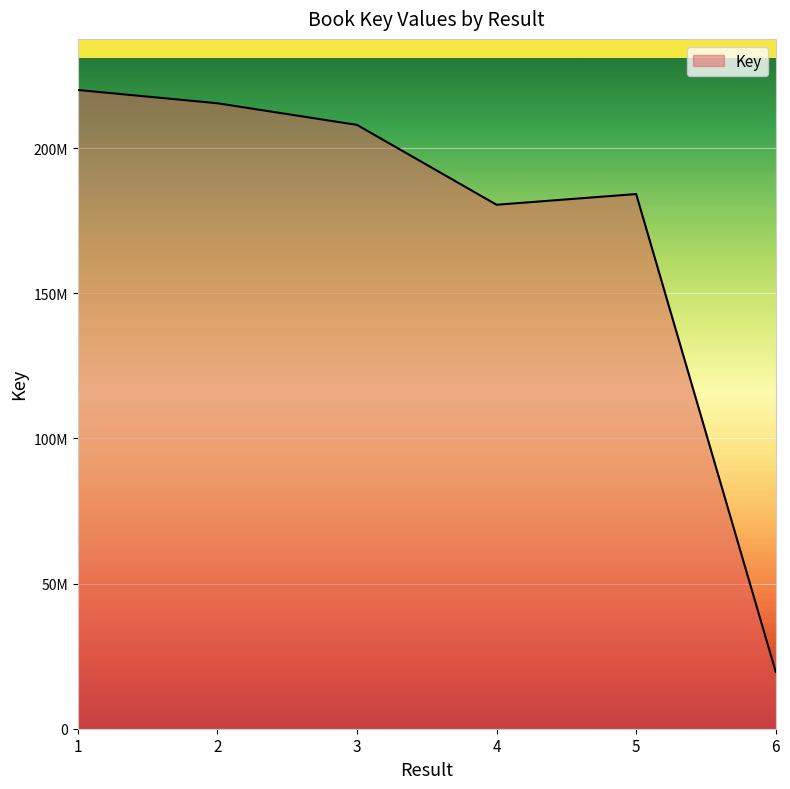

Rank the categories by value from lowest to highest.

6, 4, 5, 3, 2, 1